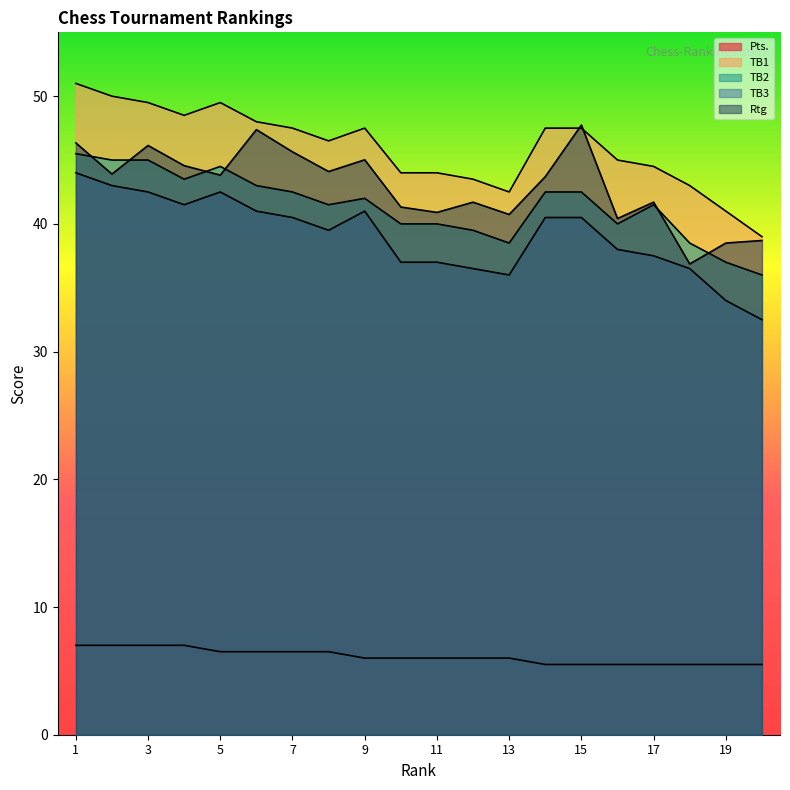

List the labels in order of Rtg value, largest first.

15, 6, 1, 3, 7, 9, 4, 8, 2, 5, 14, 12, 17, 10, 11, 13, 16, 20, 19, 18